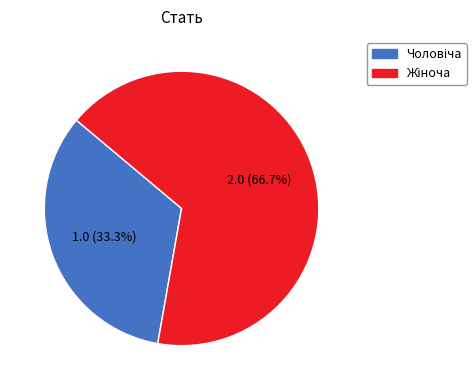

Is there a majority slice in this chart?

Yes